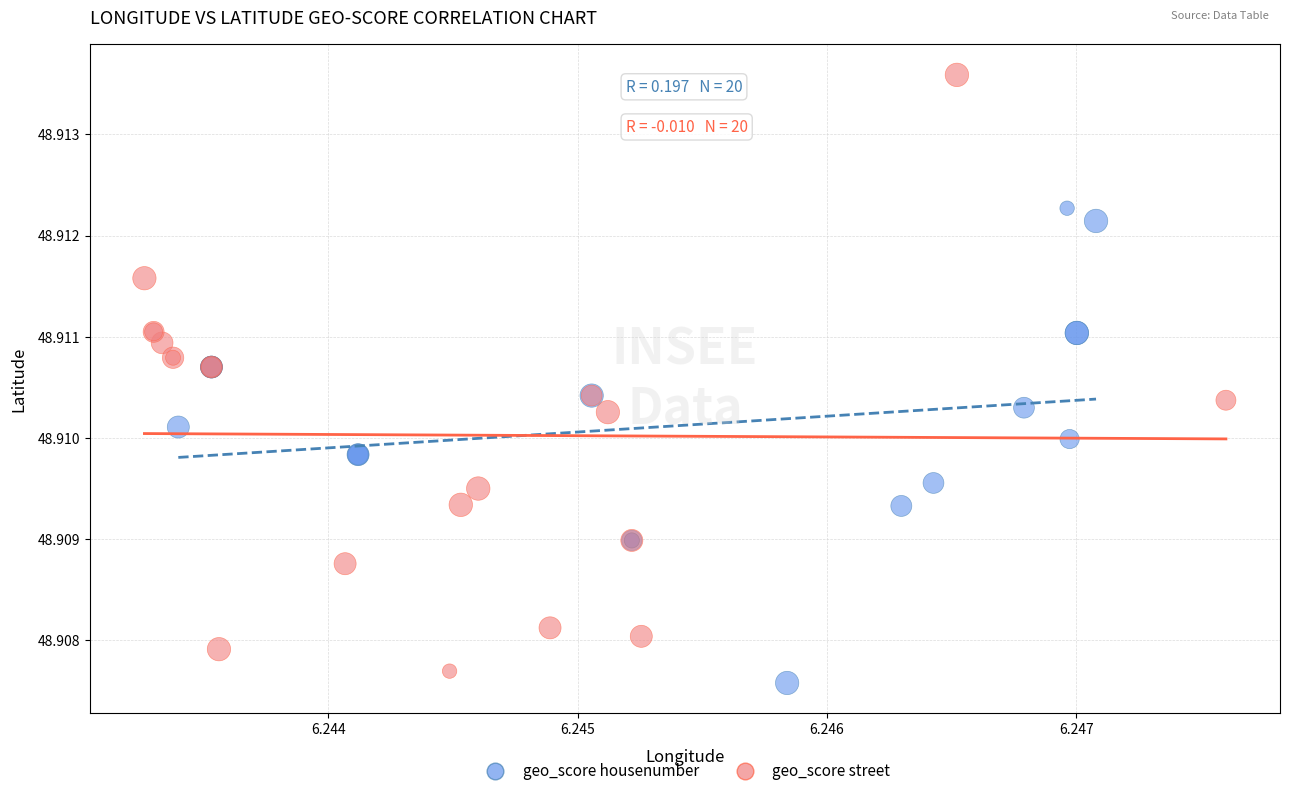

Which series reaches the maximum Y coordinate?

geo_score street